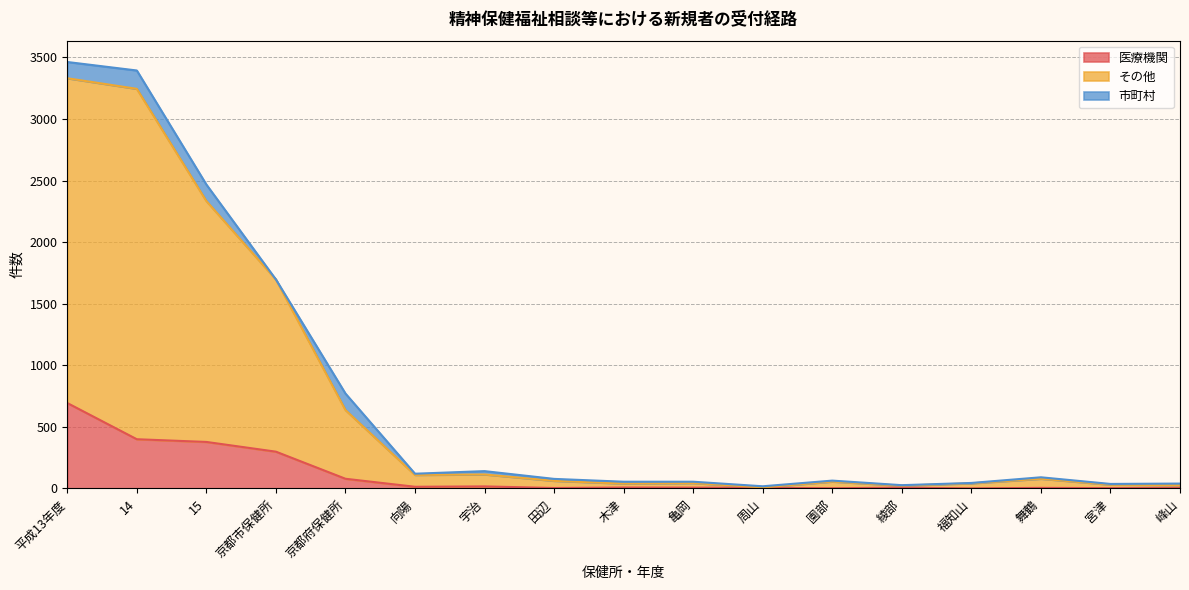

Rank the categories by 医療機関 value from highest to lowest.

平成13年度, 14, 15, 京都市保健所, 京都府保健所, 宇治, 向陽, 木津, 亀岡, 綾部, 周山, 舞鶴, 峰山, 田辺, 宮津, 園部, 福知山